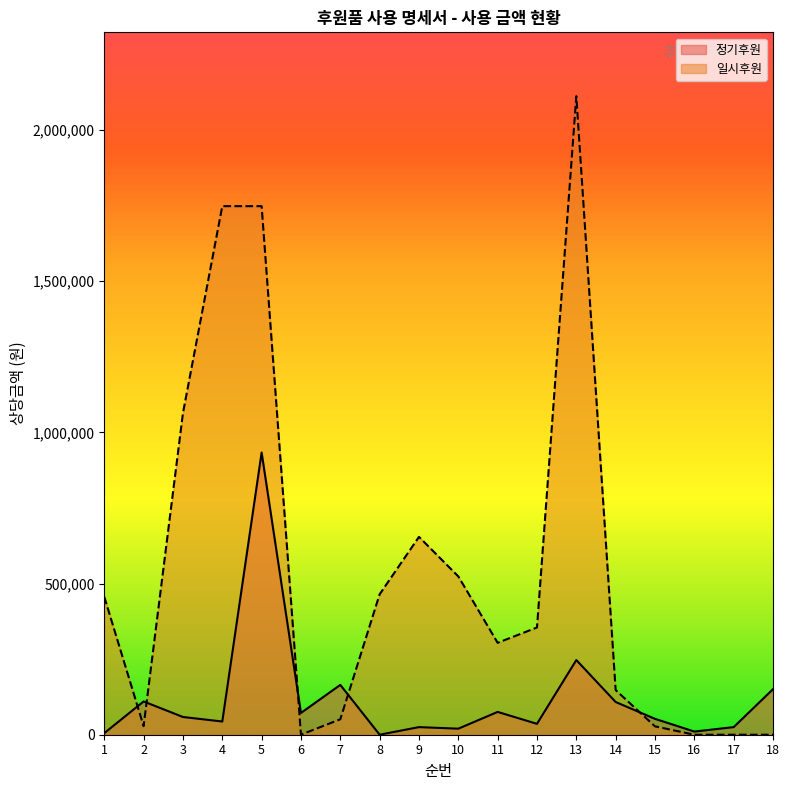

What is the average value of the 정기후원 series?

118776